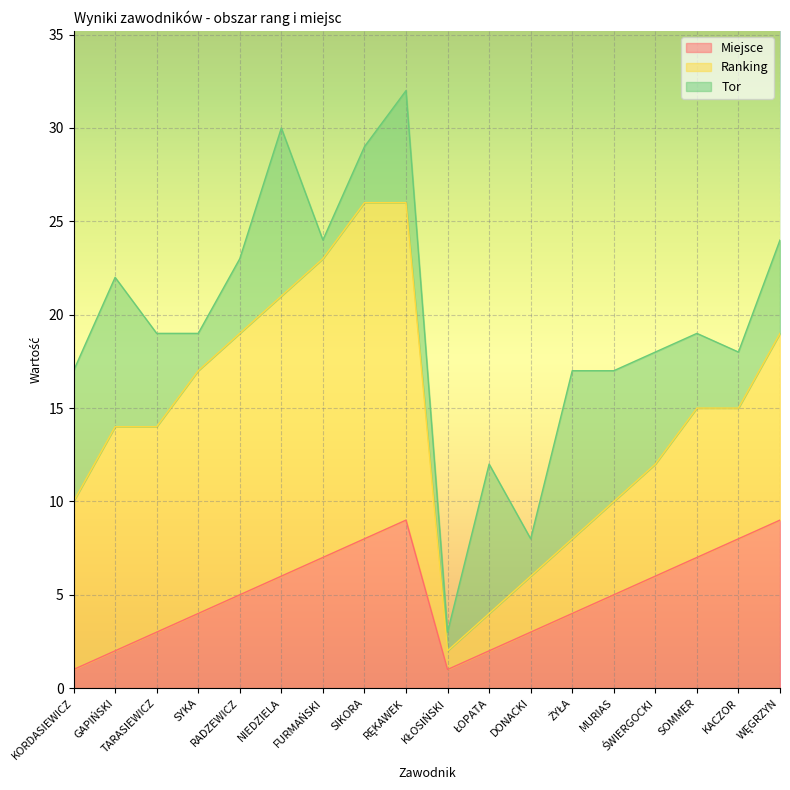

Which has a higher value, ŚWIERGOCKI or FURMAŃSKI?

FURMAŃSKI